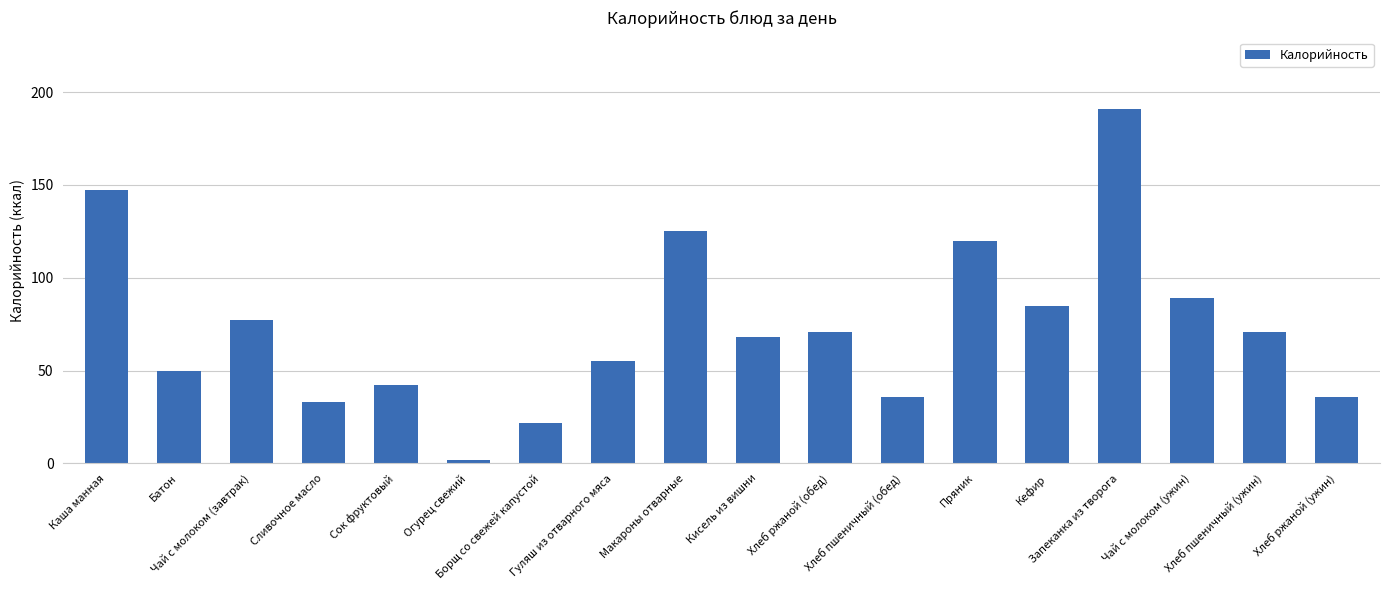

What is the difference between the maximum and minimum values?

189.1